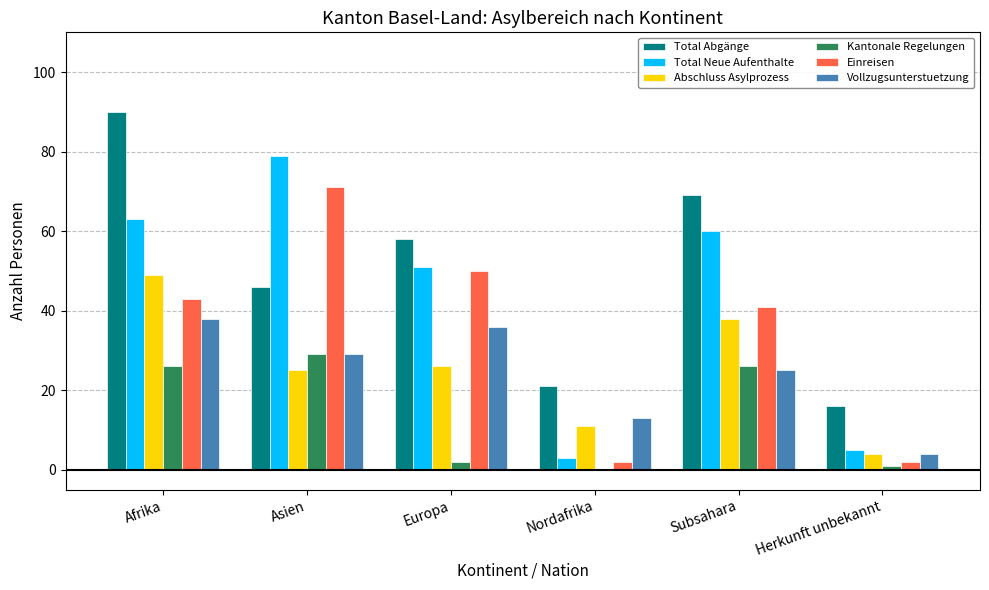

Reading left to right, list all the values displayed in this chart.

Total Abgänge: Afrika=90	Asien=46	Europa=58	Nordafrika=21	Subsahara=69	Herkunft unbekannt=16
Total Neue Aufenthalte: Afrika=63	Asien=79	Europa=51	Nordafrika=3	Subsahara=60	Herkunft unbekannt=5
Abschluss Asylprozess: Afrika=49	Asien=25	Europa=26	Nordafrika=11	Subsahara=38	Herkunft unbekannt=4
Kantonale Regelungen: Afrika=26	Asien=29	Europa=2	Nordafrika=0	Subsahara=26	Herkunft unbekannt=1
Einreisen: Afrika=43	Asien=71	Europa=50	Nordafrika=2	Subsahara=41	Herkunft unbekannt=2
Vollzugsunterstuetzung: Afrika=38	Asien=29	Europa=36	Nordafrika=13	Subsahara=25	Herkunft unbekannt=4